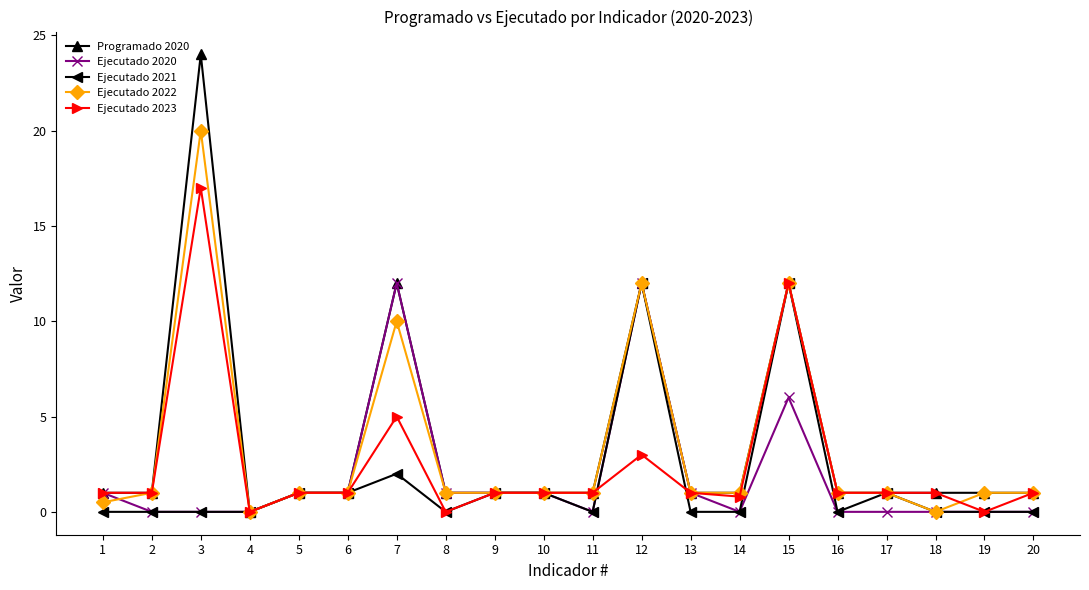

Is the value of Ejecutado 2023 at 4 greater than the value of Ejecutado 2020 at 12?

No